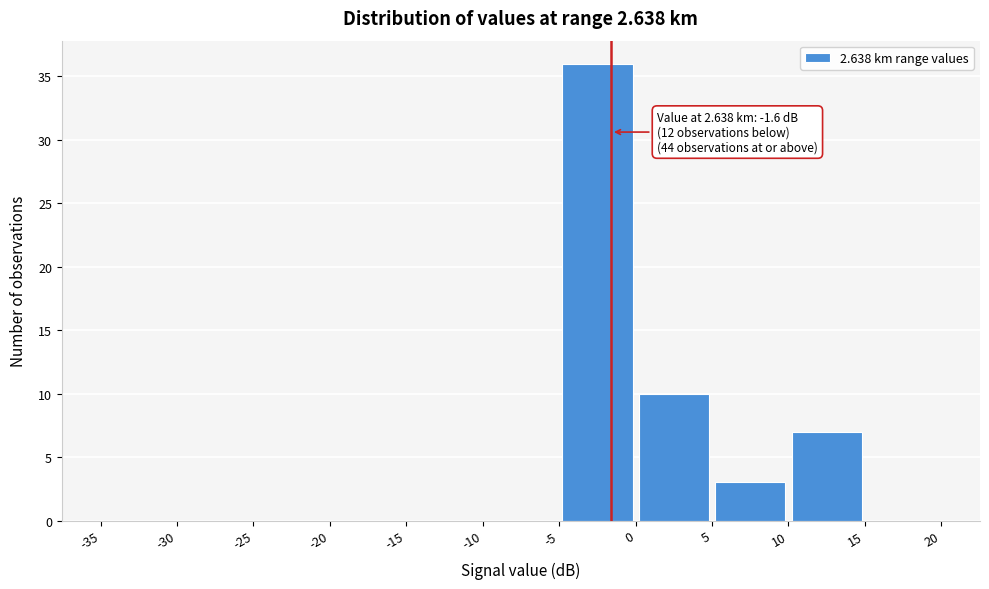

Which range on the x-axis has the tallest bar?

-5 to 0